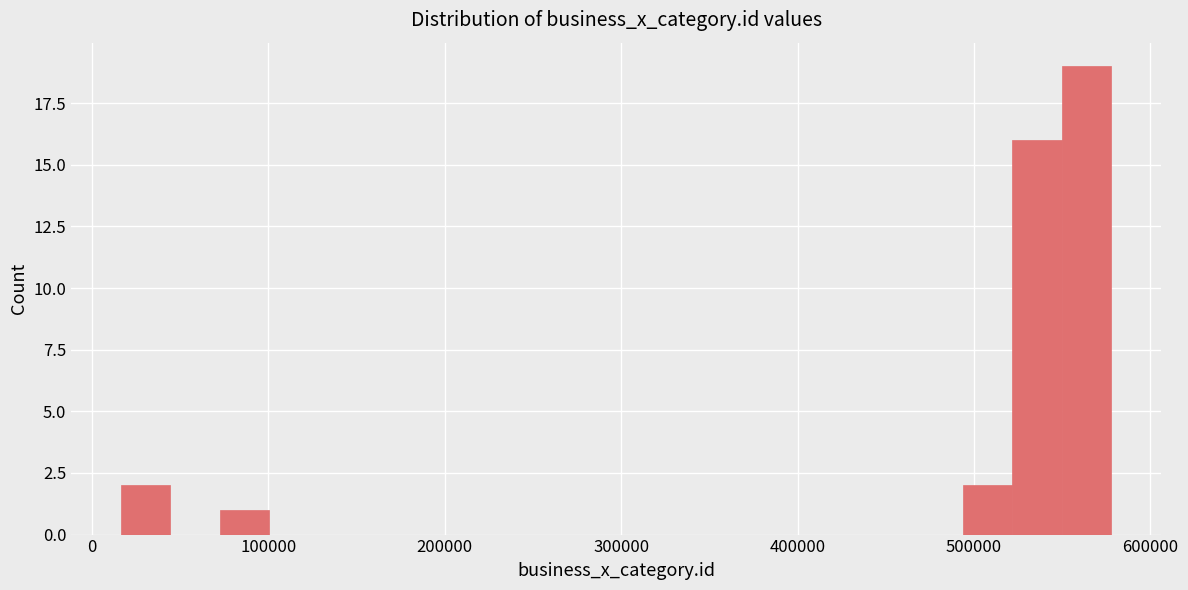

Around what value on the x-axis is the tallest bar? Give the approximate position of its centre, as read against the axis.

560000